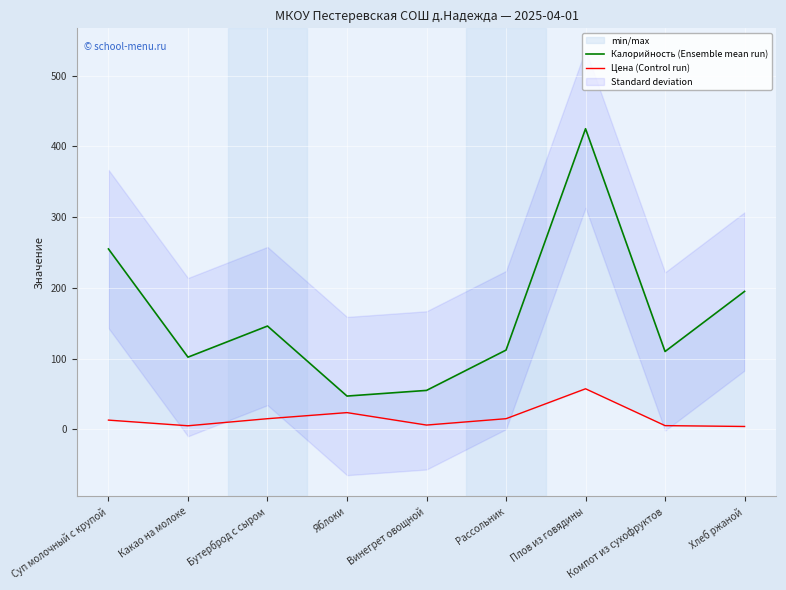

What is the label of the 2nd point from the left?

Какао на молоке